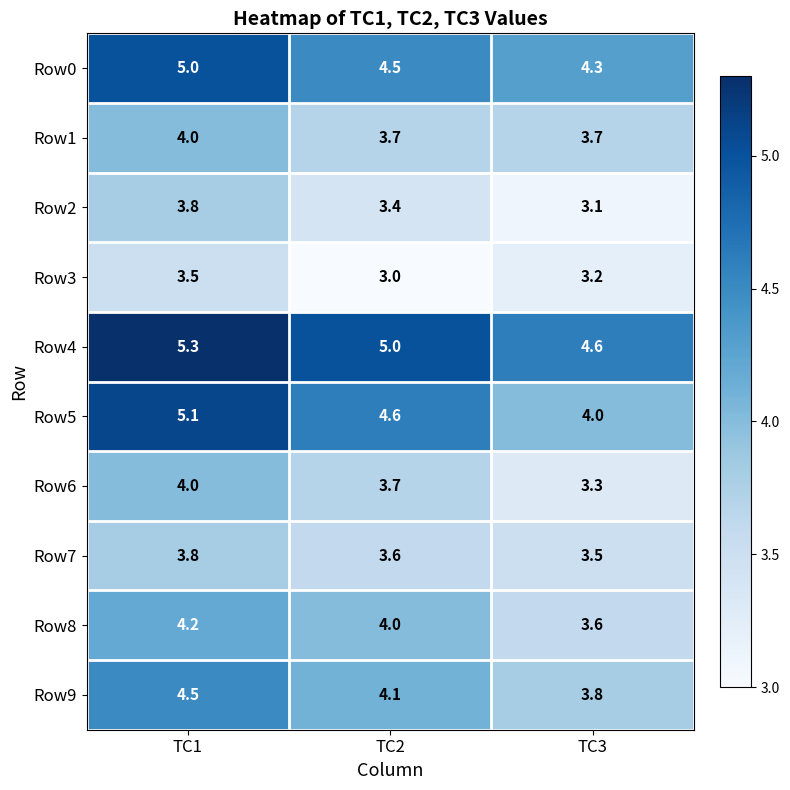

At which label is Row4 closest to 4?

TC3